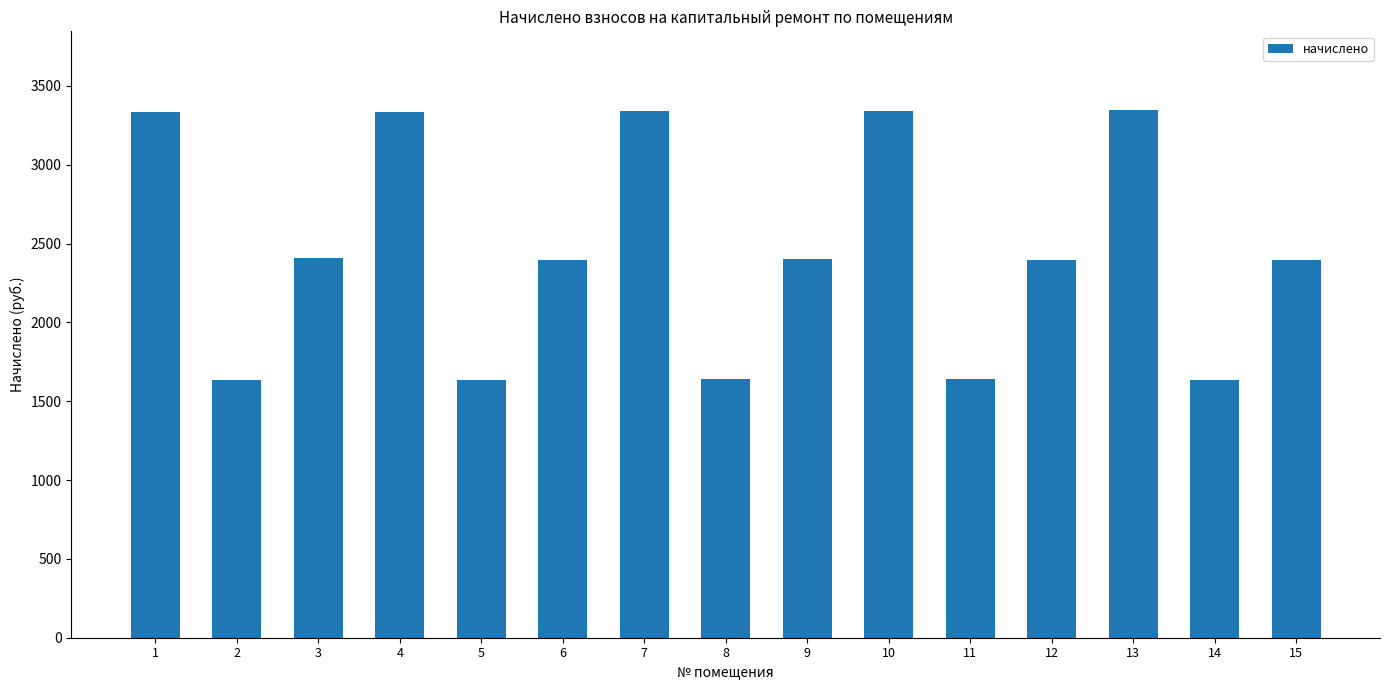

Are the bars grouped side by side (vs. stacked)?

No